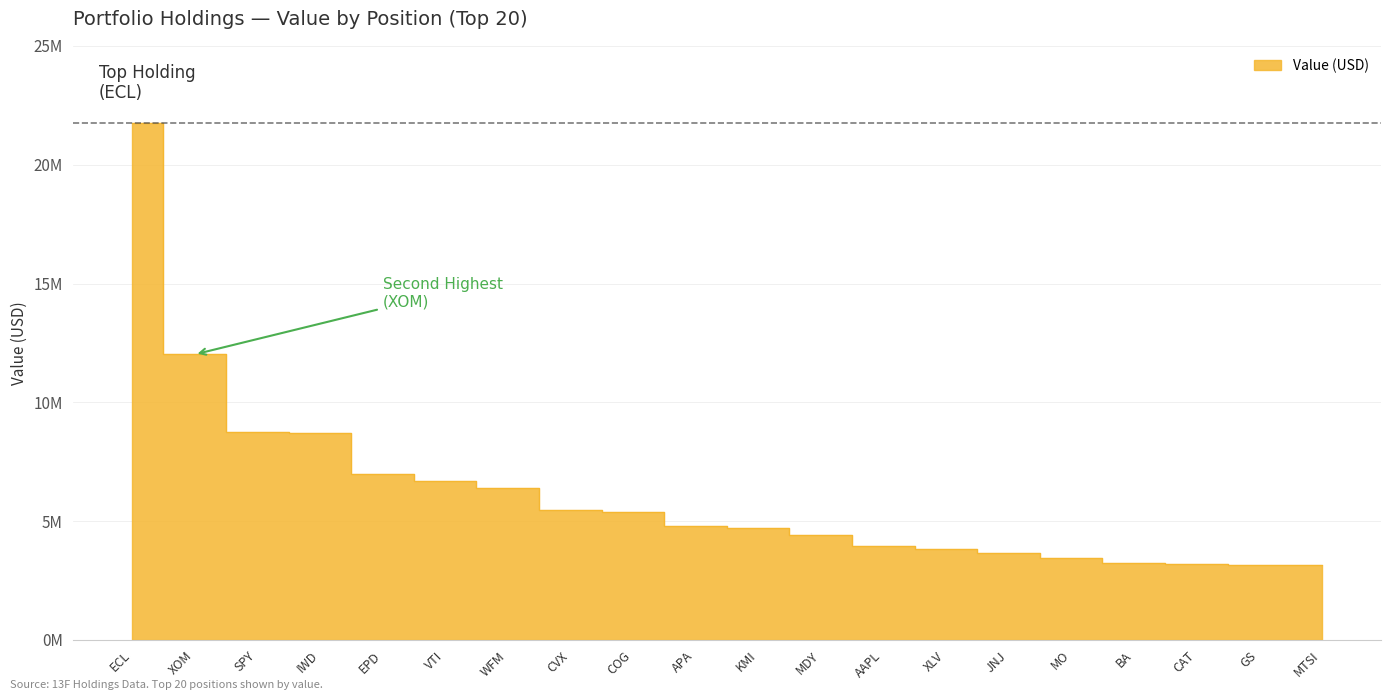

List the labels in order of value, largest first.

ECL, XOM, SPY, IWD, EPD, VTI, WFM, CVX, COG, APA, KMI, MDY, AAPL, XLV, JNJ, MO, BA, CAT, GS, MTSI